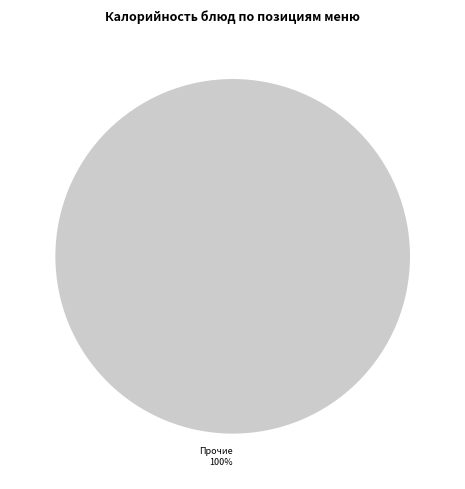

What percentage is the Прочие slice, to the nearest percent?

100%